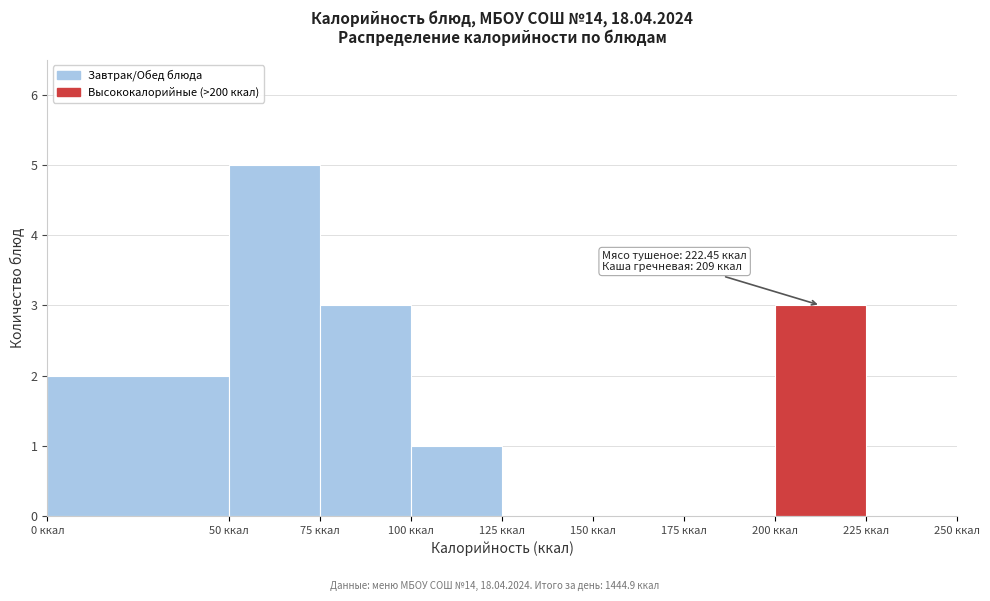

Which range on the x-axis has the tallest bar?

50 to 75